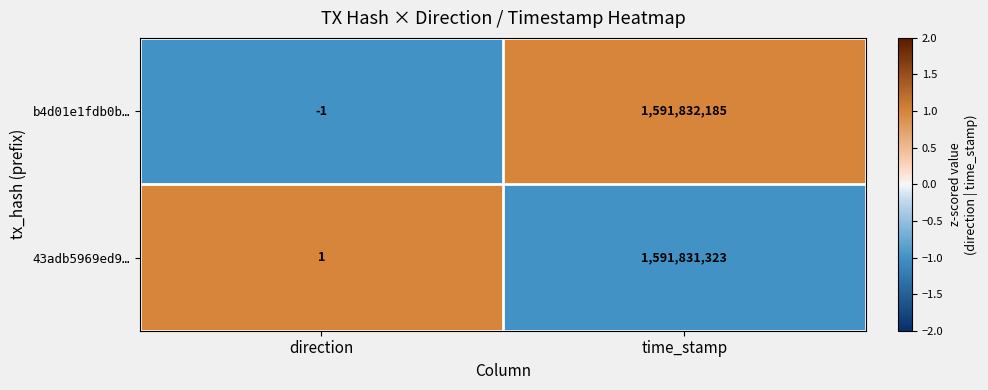

List the series in order of their peak value, lowest first.

43adb5969ed9…, b4d01e1fdb0b…